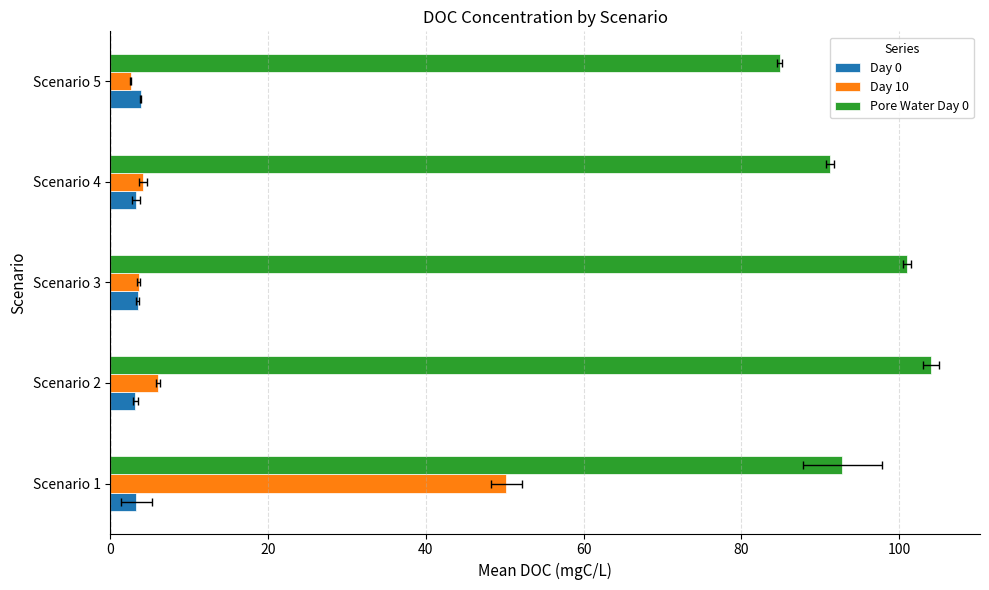

True or false: Pore Water Day 0 has a value of 84.9 at 80.

True